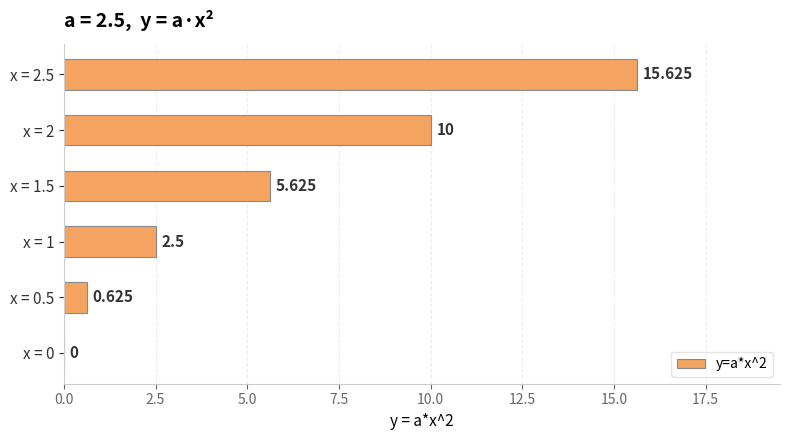

How many data points does each series have?

6